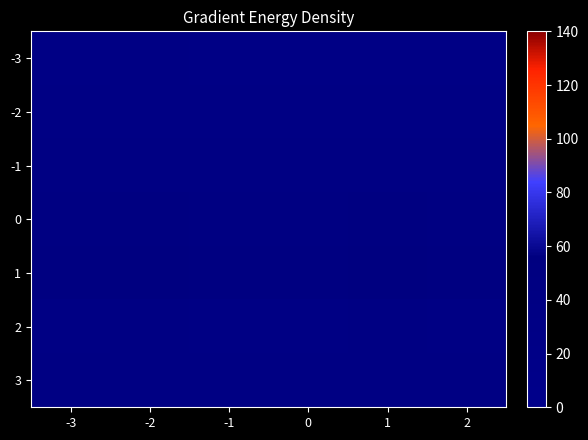

What is the greatest value displayed?

52.8